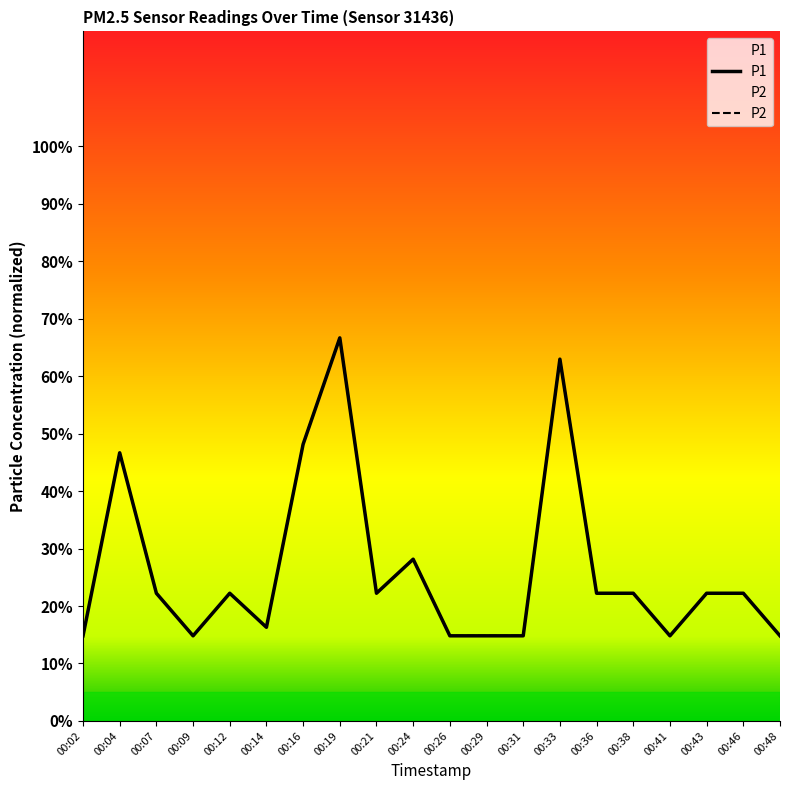

How many interior local peaks does the P1 series have?

5